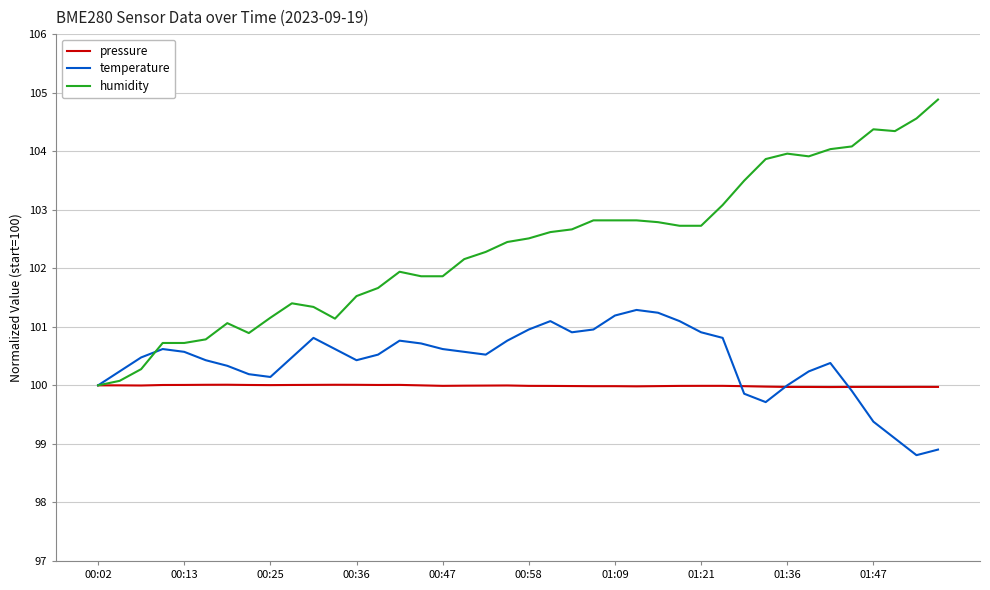

What is the lowest value of the humidity series?

100.0